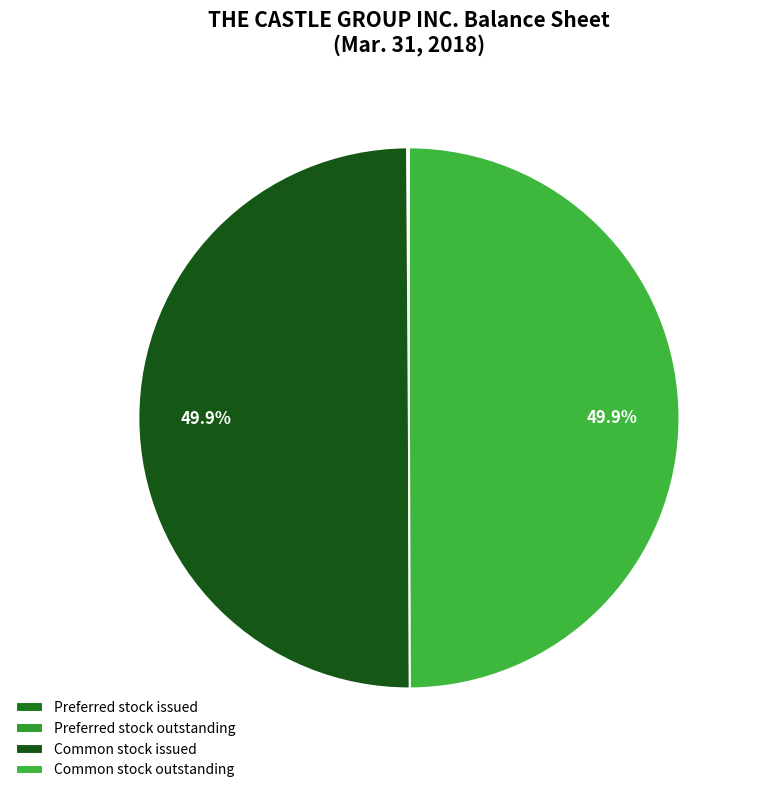

Rank the categories by value from lowest to highest.

Preferred stock issued, Preferred stock outstanding, Common stock issued, Common stock outstanding